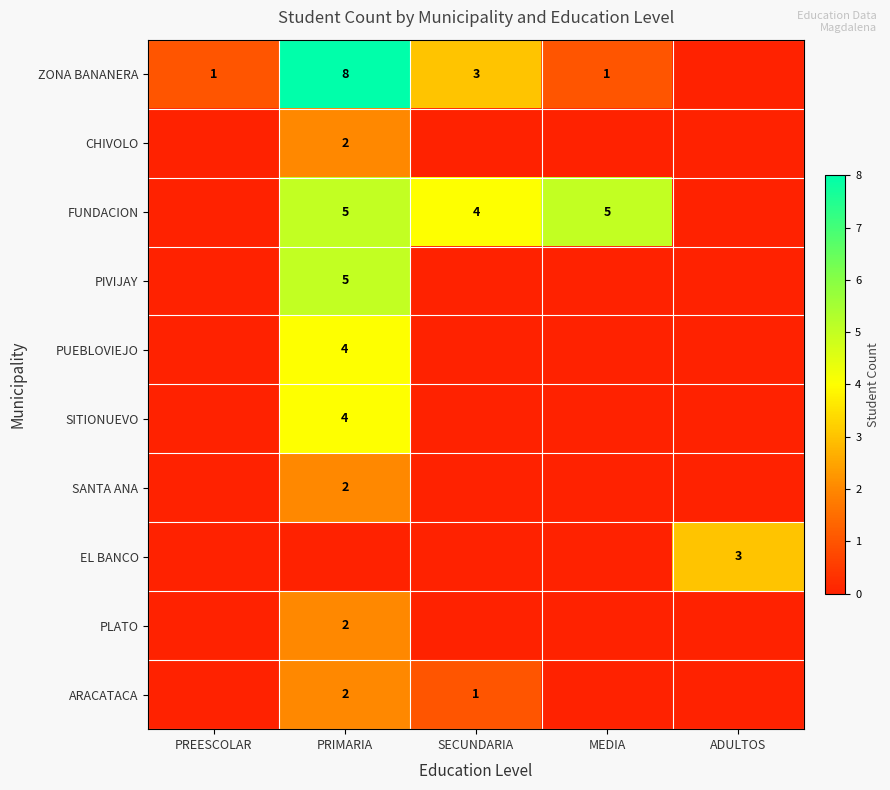

Is it true that FUNDACION equals 3 at SECUNDARIA?

False